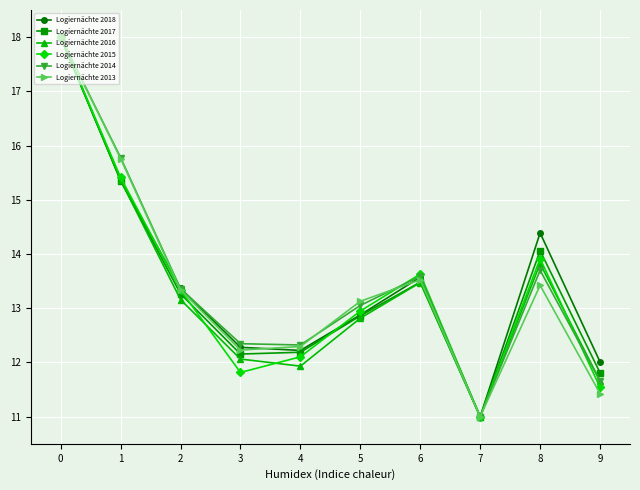

Is it true that Logiernächte 2017 equals 18.0 at 3?

False